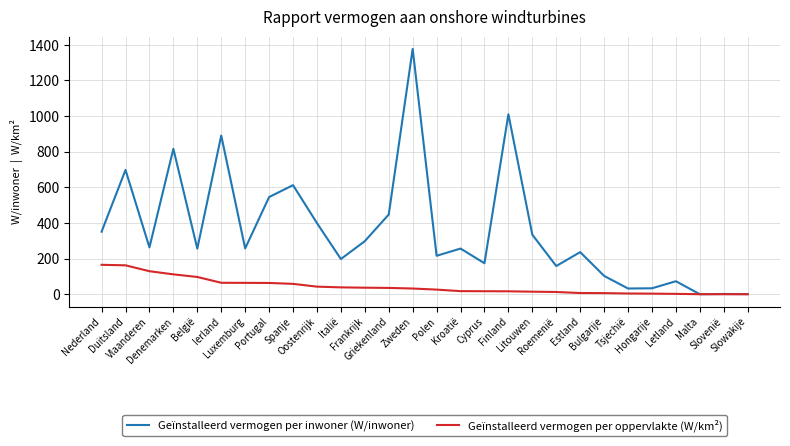

What is the average value of the Geïnstalleerd vermogen per inwoner (W/inwoner) series?

358.5